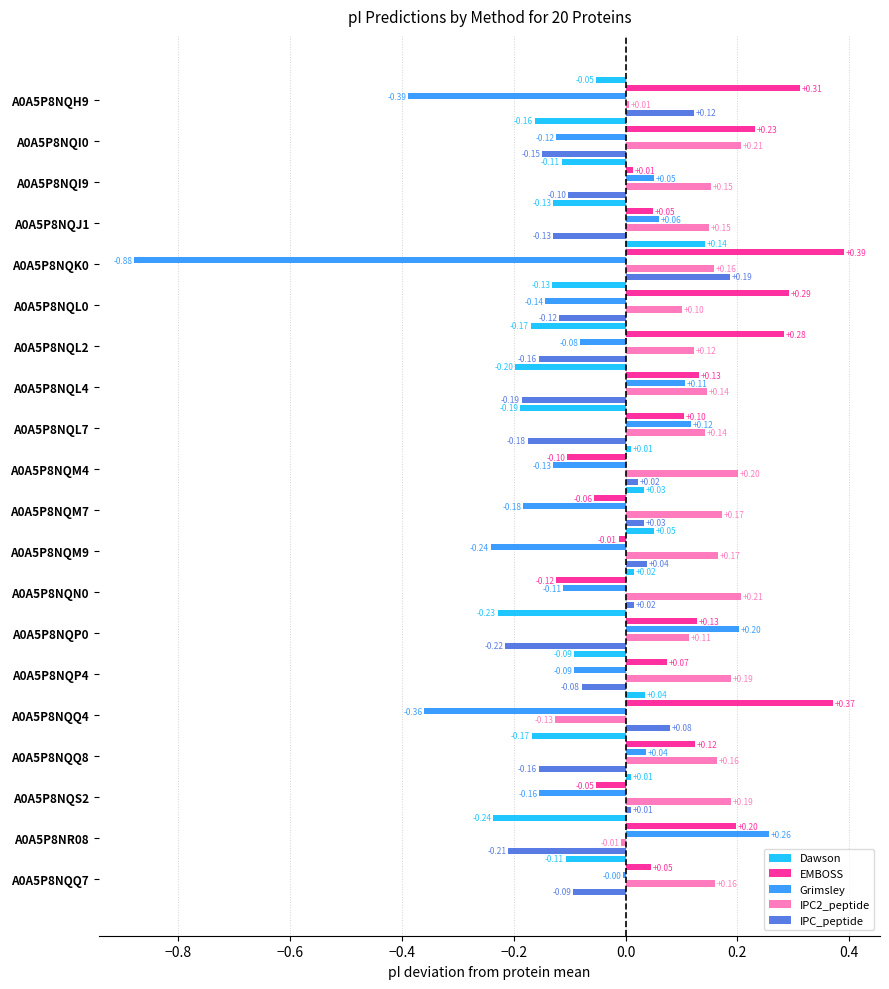

Which series has the largest range (max minus min)?

Grimsley